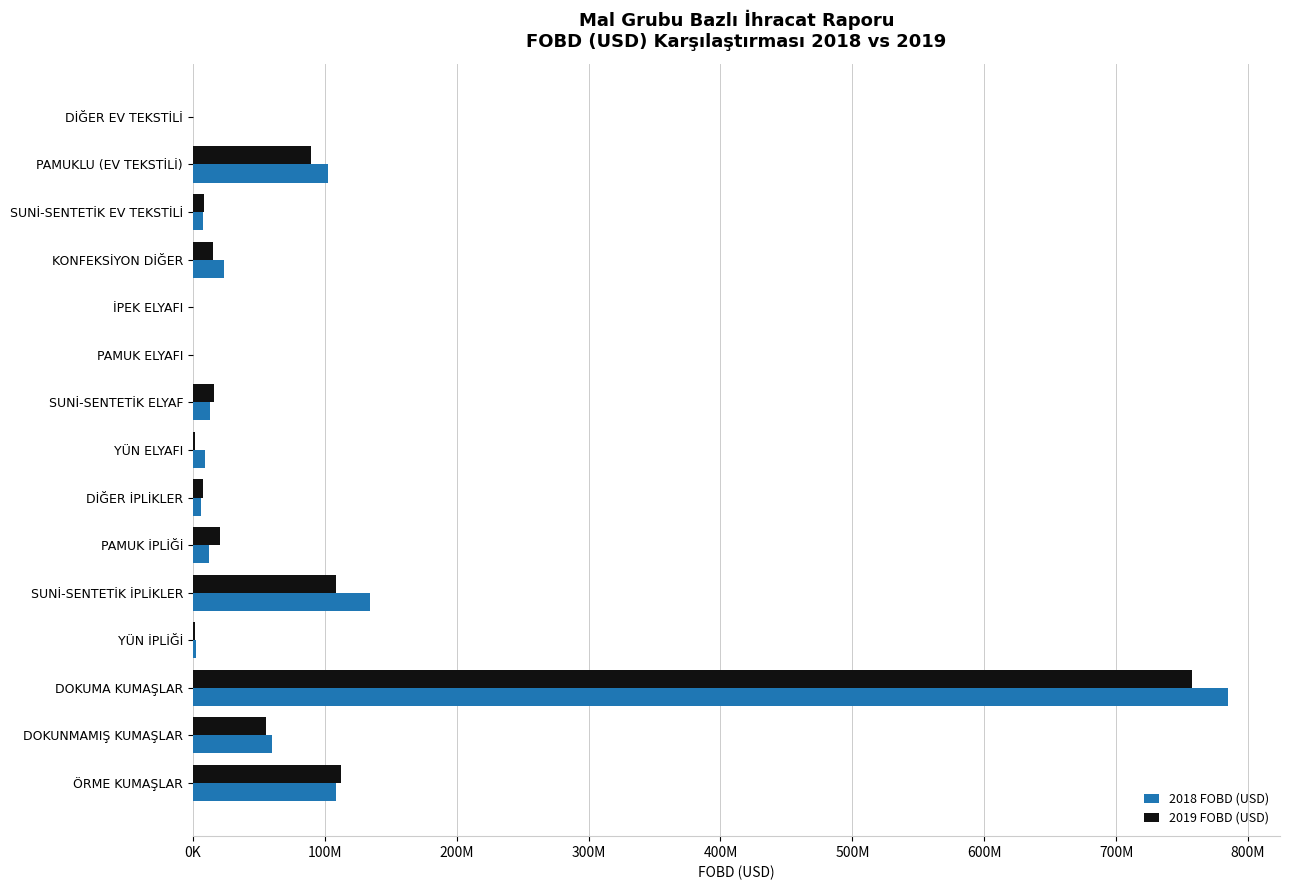

What is the value of the 2018 FOBD (USD) bar at the 2nd from the left?

102576991.6